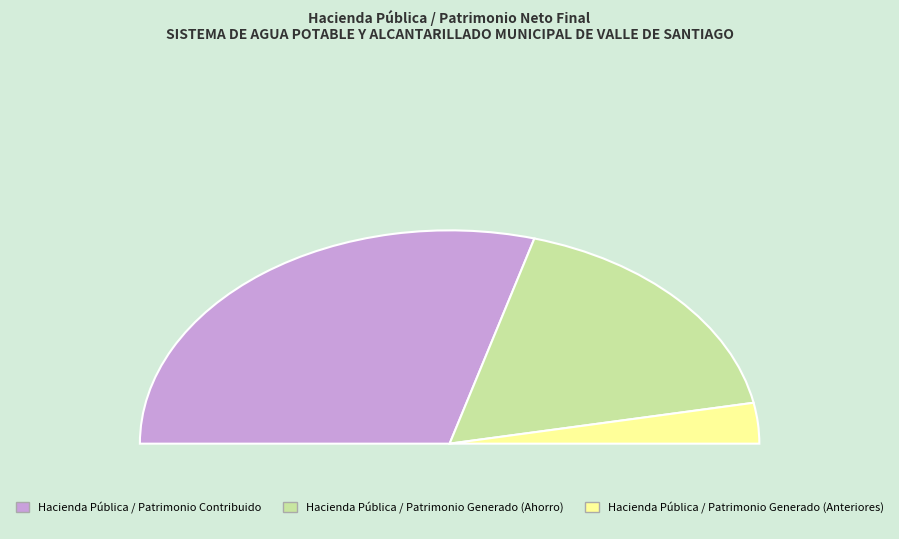

What percentage is NOT represented by Hacienda Pública / Patrimonio Generado (Ahorro)?

65.0%